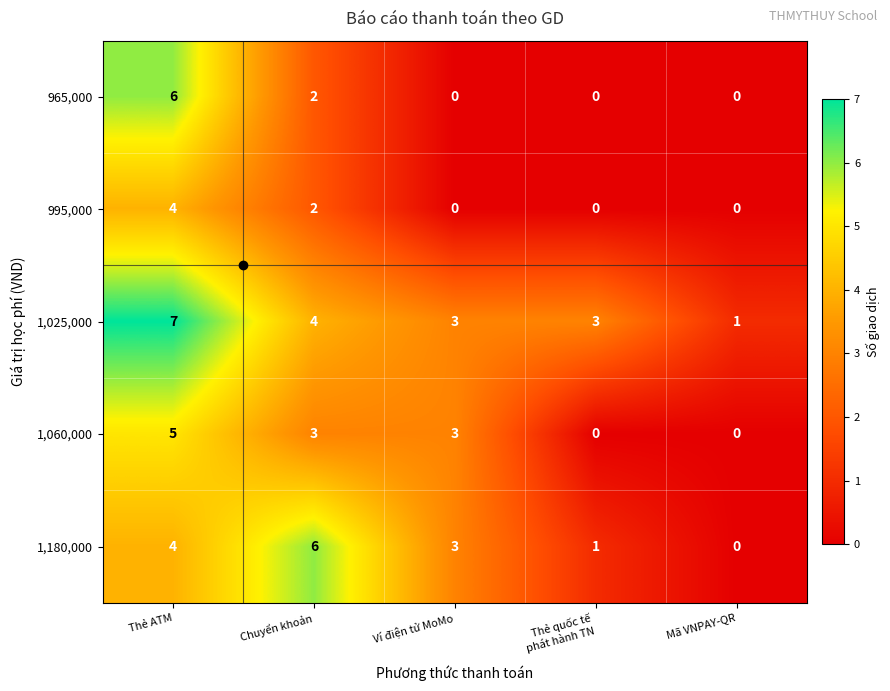

What is the total value across all series at Thẻ ATM?

26